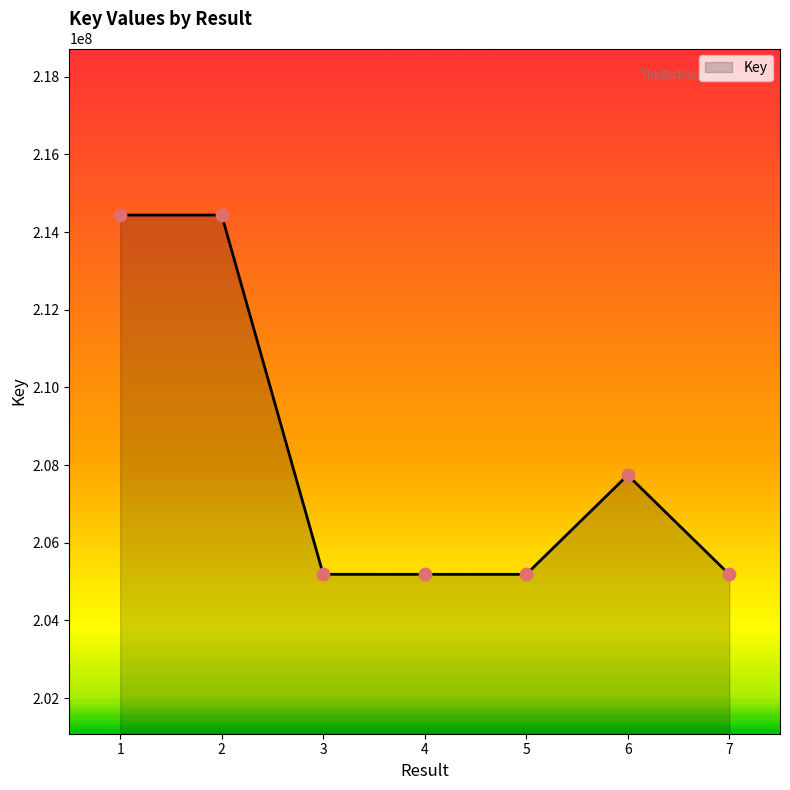

Between 6 and 4, which is larger?

6